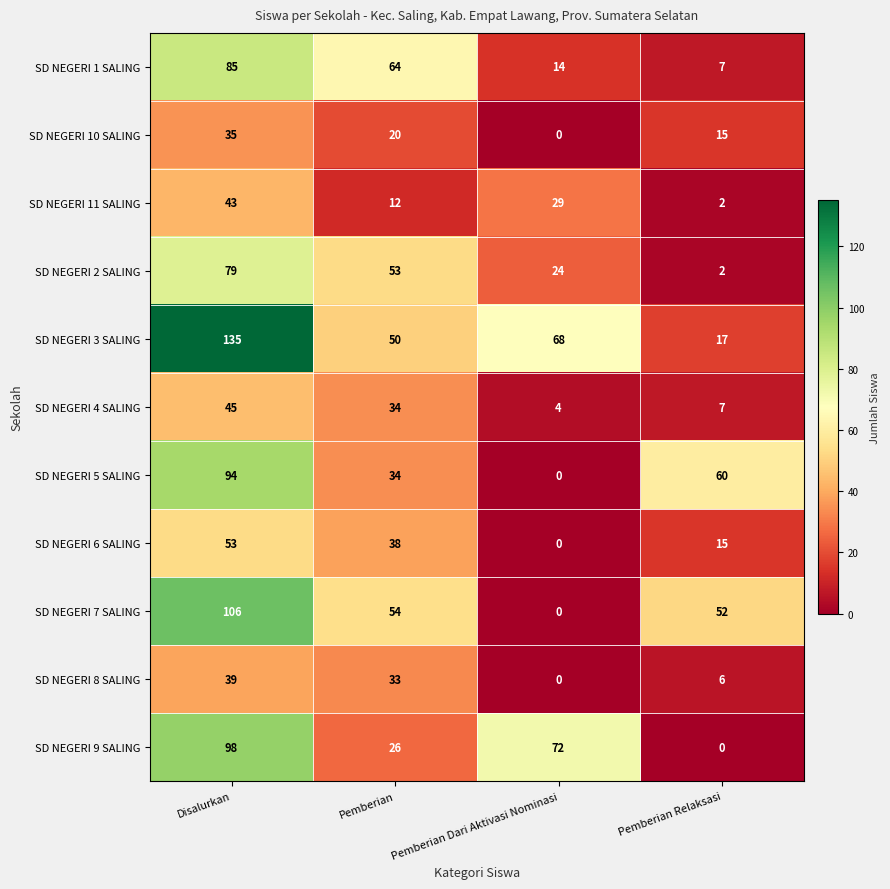

What is the sum of all SD NEGERI 1 SALING values?

170